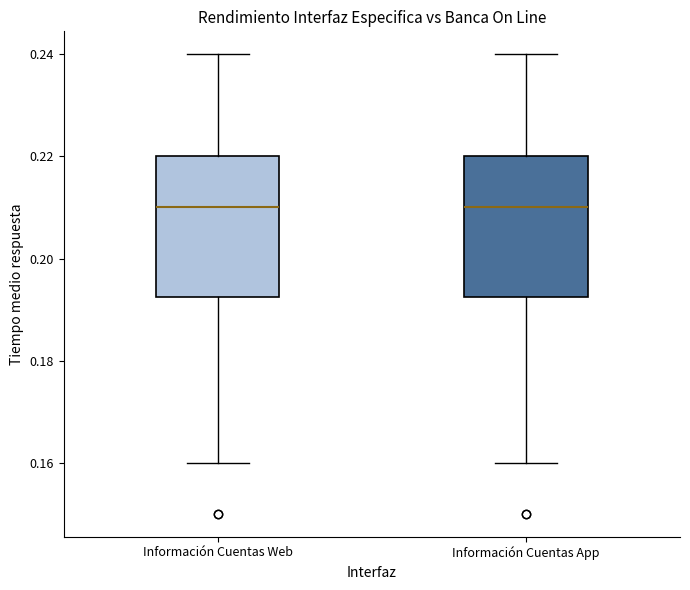

Reading left to right, transcribe this box plot: for each box, give where its median line is, the range the box spans, and where its two whiskers end, as read against the y-axis. The values are not printed on the chart, so give them approximately, as read against the axis.

Información Cuentas Web: median 0.210, box 0.192 to 0.220, whiskers 0.160 to 0.240
Información Cuentas App: median 0.210, box 0.192 to 0.220, whiskers 0.160 to 0.240